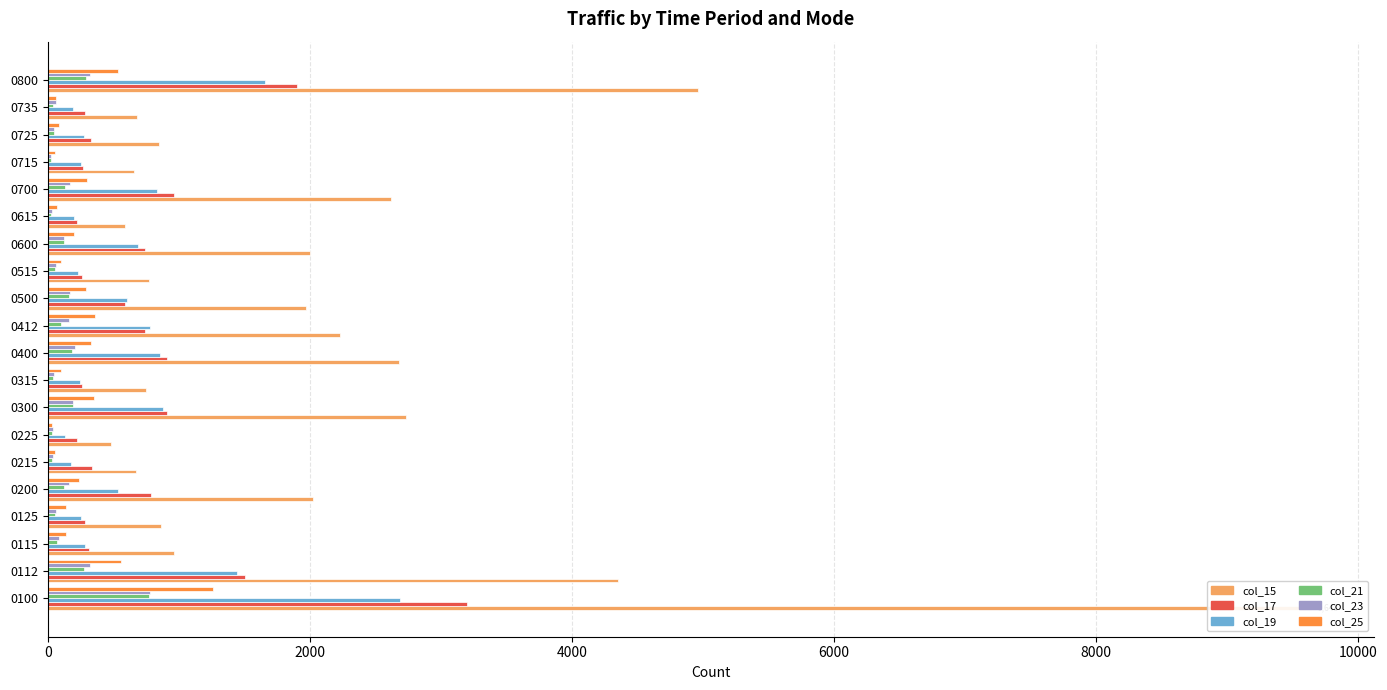

What is the value of the col_25 bar at the 5th from the left?

242